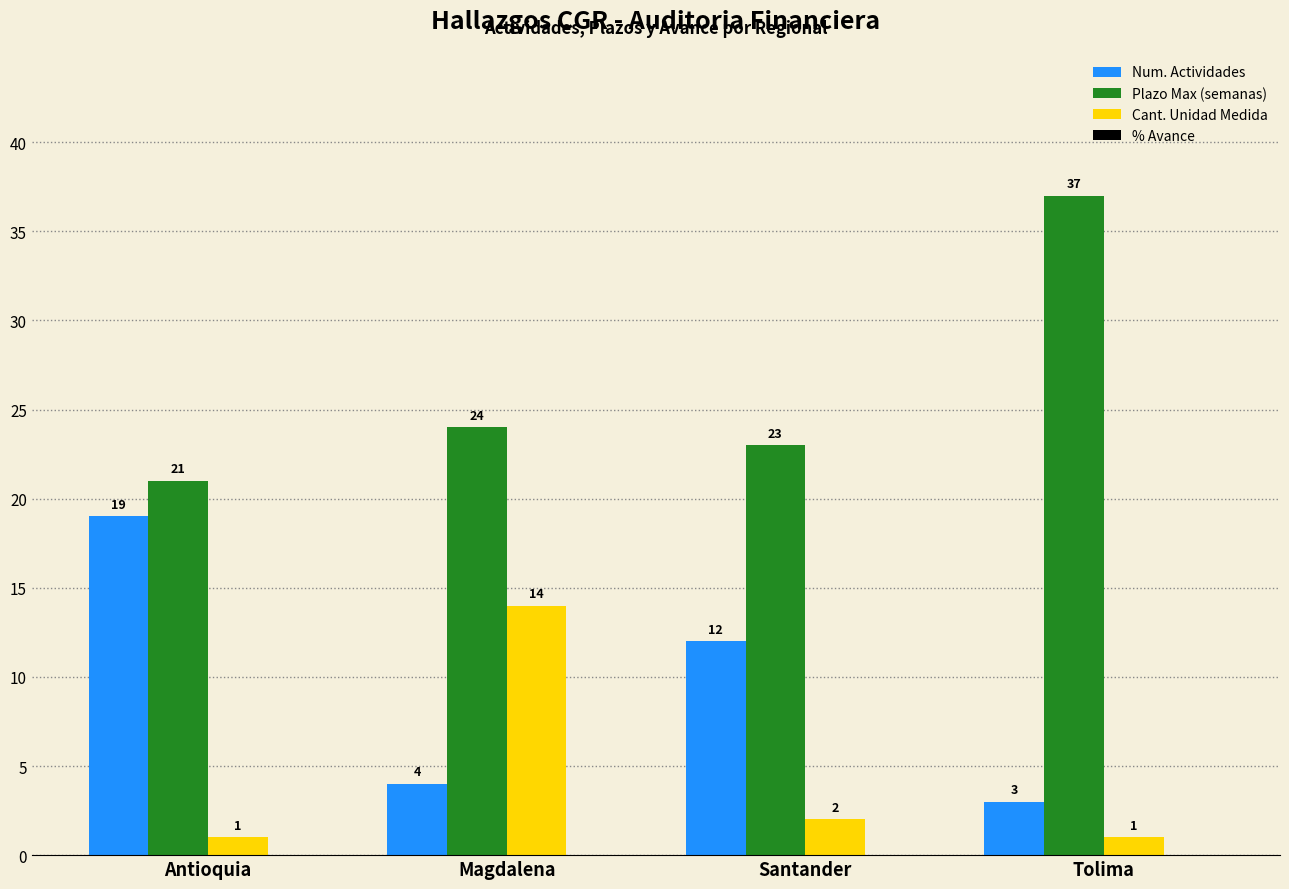

What is the spread (max minus min) of values at Santander?

21